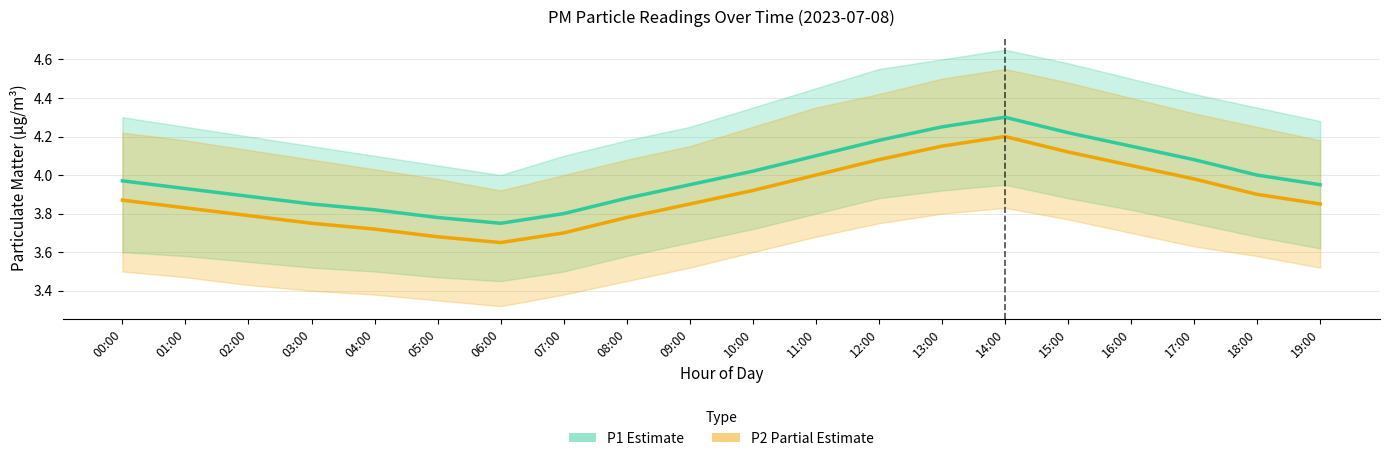

True or false: P1 (Estimate) and P2 (Partial Estimate) intersect in this chart.

False